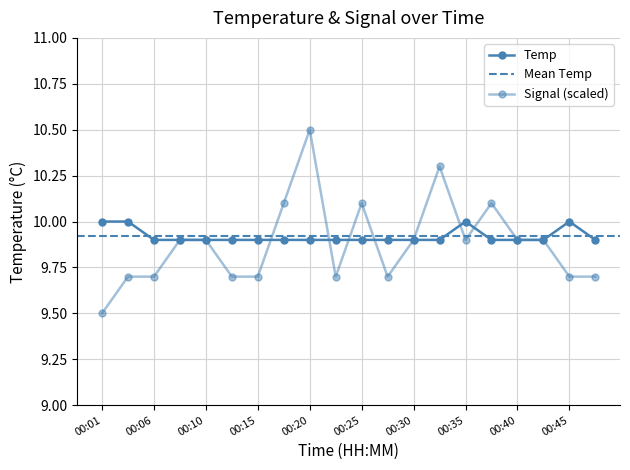

What is the maximum value shown in the chart?

10.0